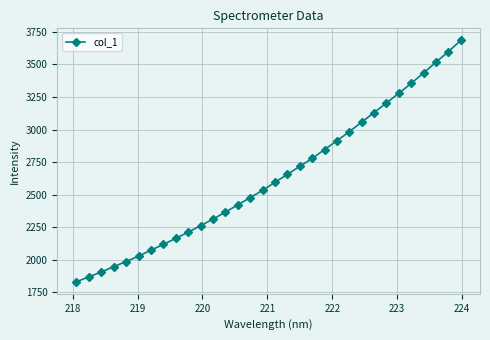

What is the average value?

2633.8